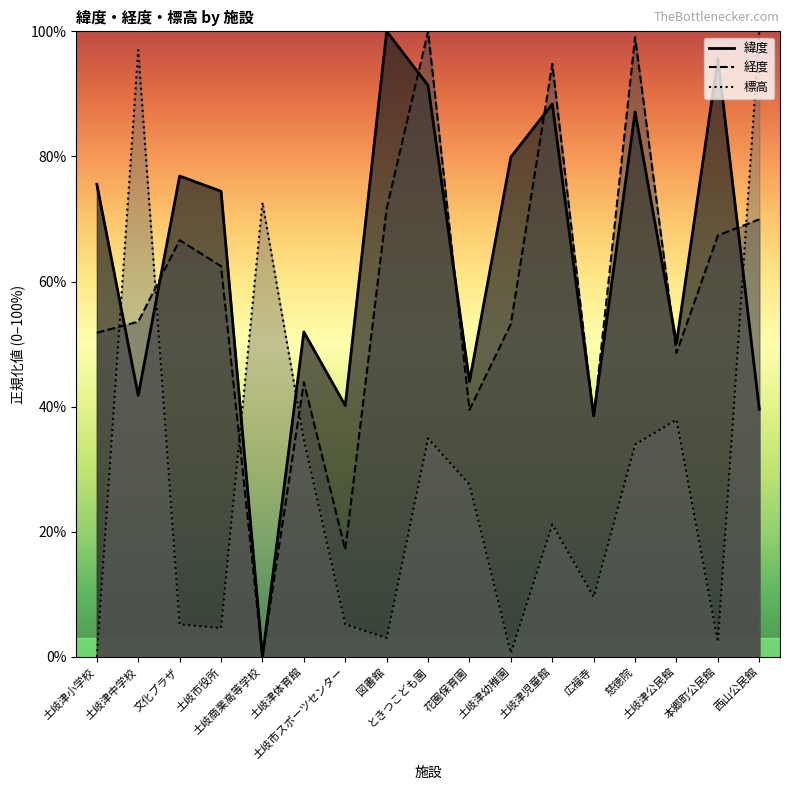

What are all the series names shown in the legend?

緯度, 経度, 標高